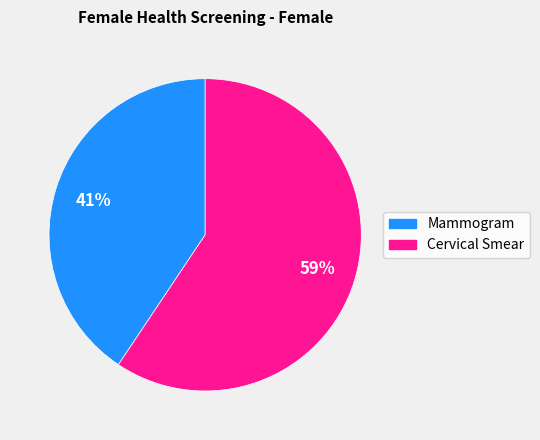

To the nearest percent, what is the average slice percentage?

50%